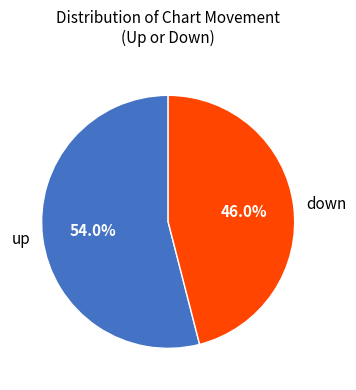

Which category has the biggest portion of the pie?

up